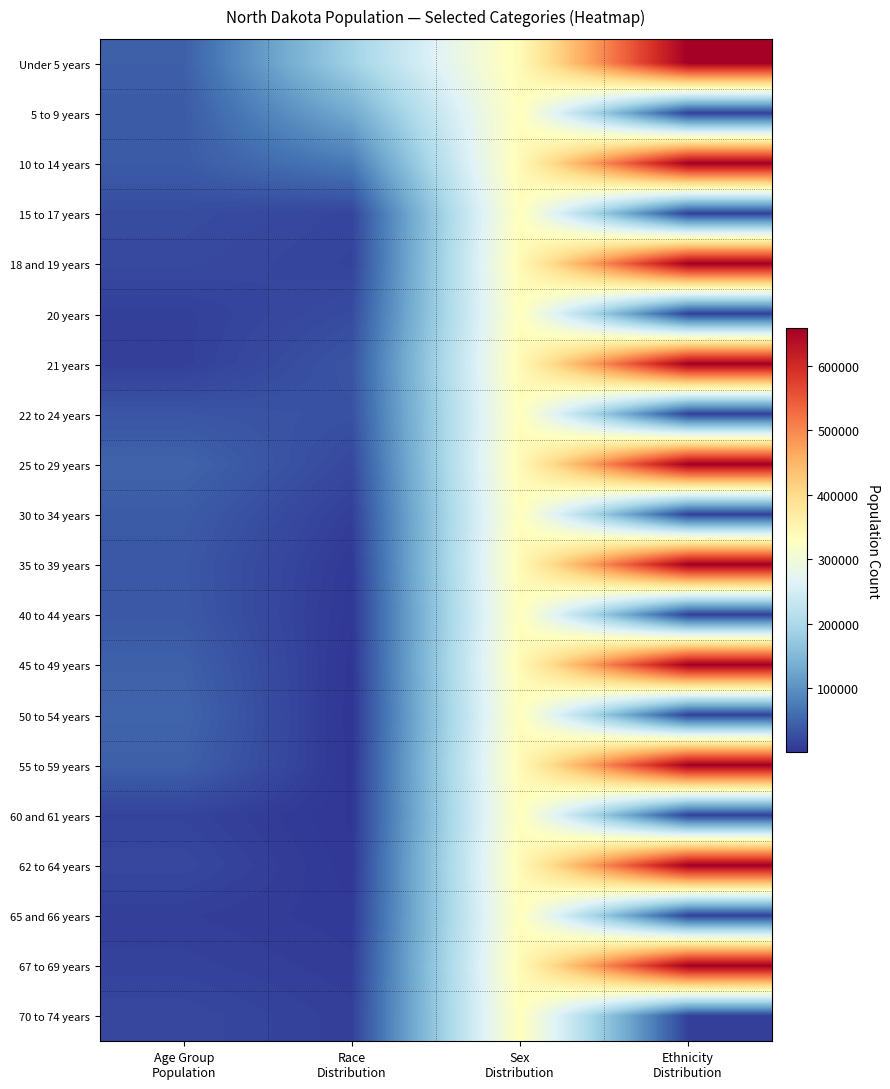

What is the total value across all series at Sex
Distribution?

6725910.0